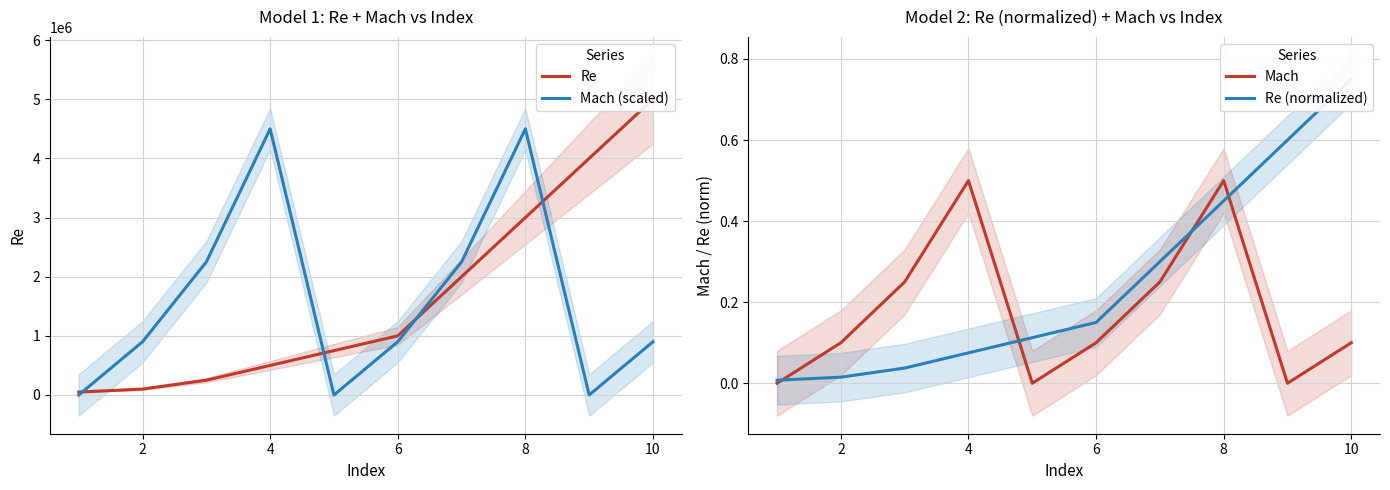

Does the chart display data point markers on the line(s)?

No